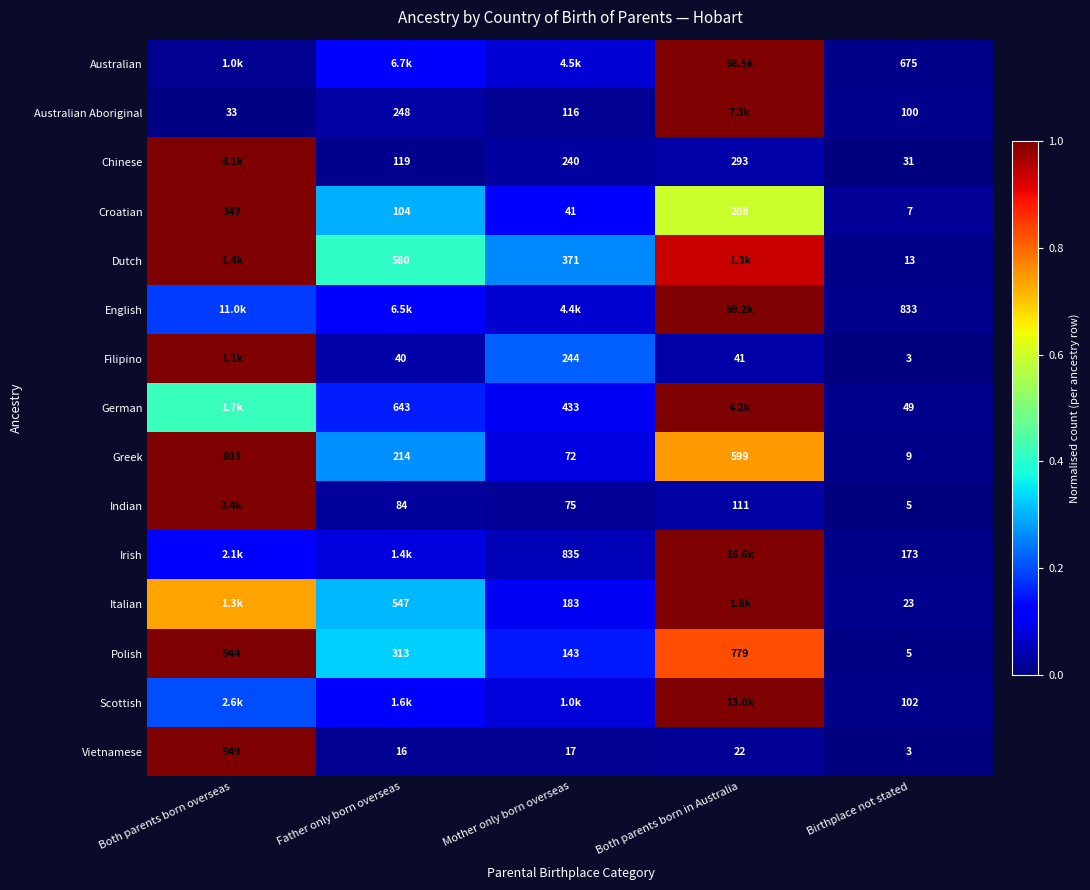

At which category is the sum across all series the highest?

Both parents born in Australia